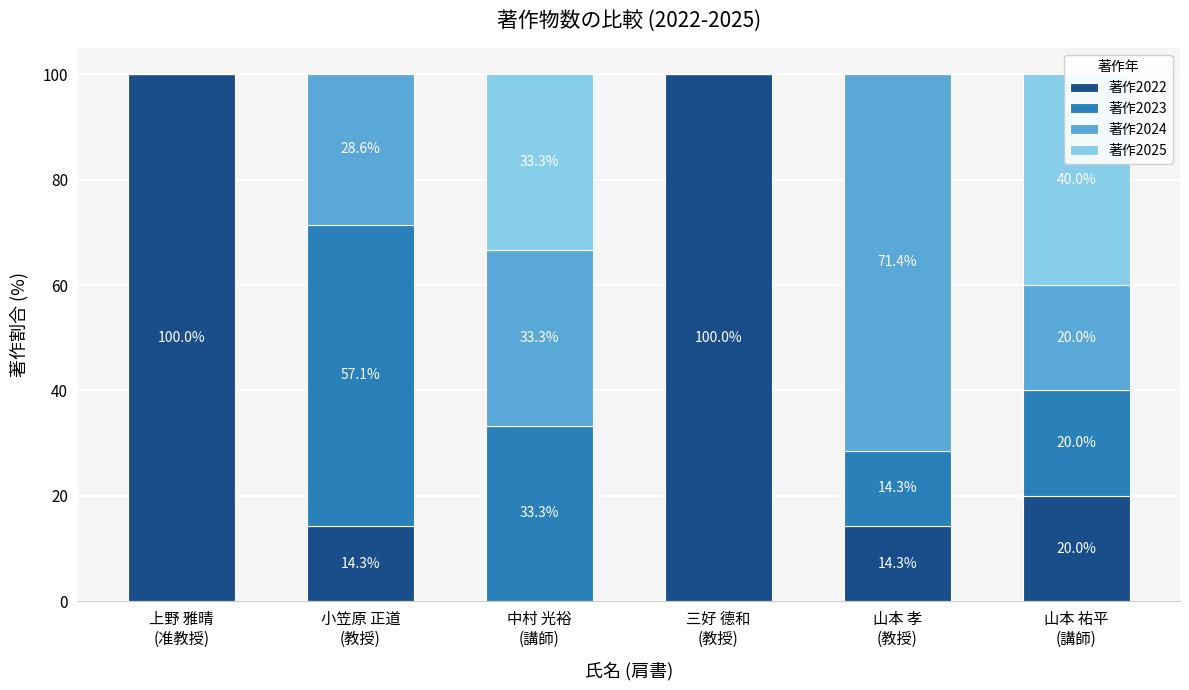

What is the total value across all series at 山本 孝
(教授)?

100.0